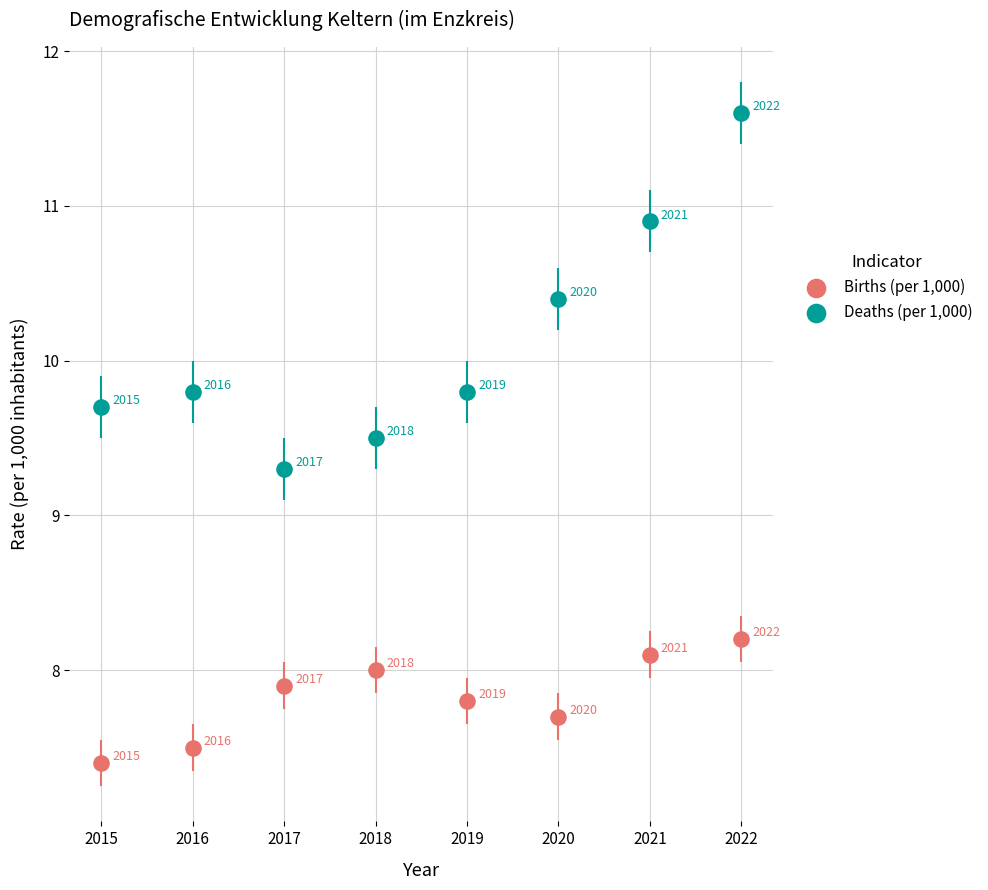

In the Births (per 1,000) series, what Y value is closest to 7?

7.4